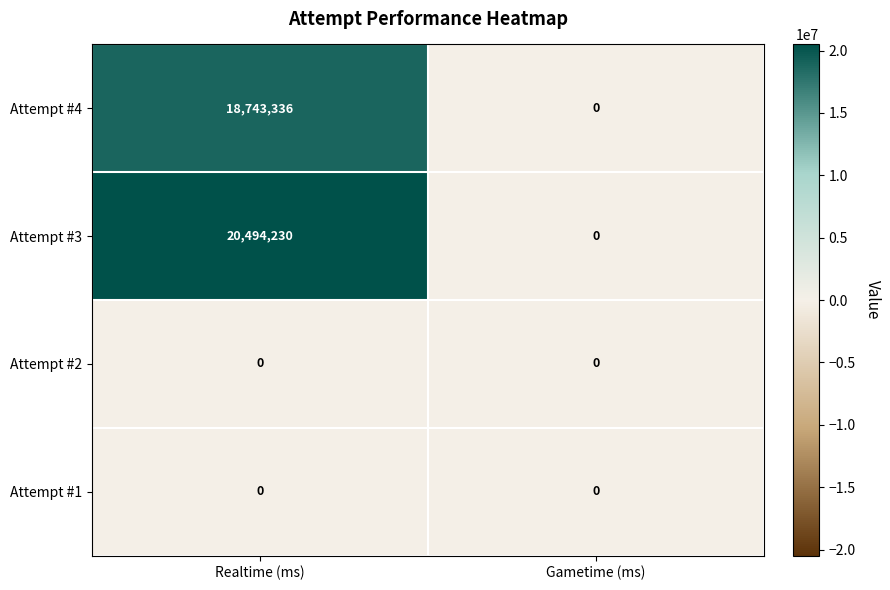

Reading left to right, extract all data points from this chart.

Attempt #4: Realtime (ms)=18743336	Gametime (ms)=0
Attempt #3: Realtime (ms)=20494230	Gametime (ms)=0
Attempt #2: Realtime (ms)=0	Gametime (ms)=0
Attempt #1: Realtime (ms)=0	Gametime (ms)=0